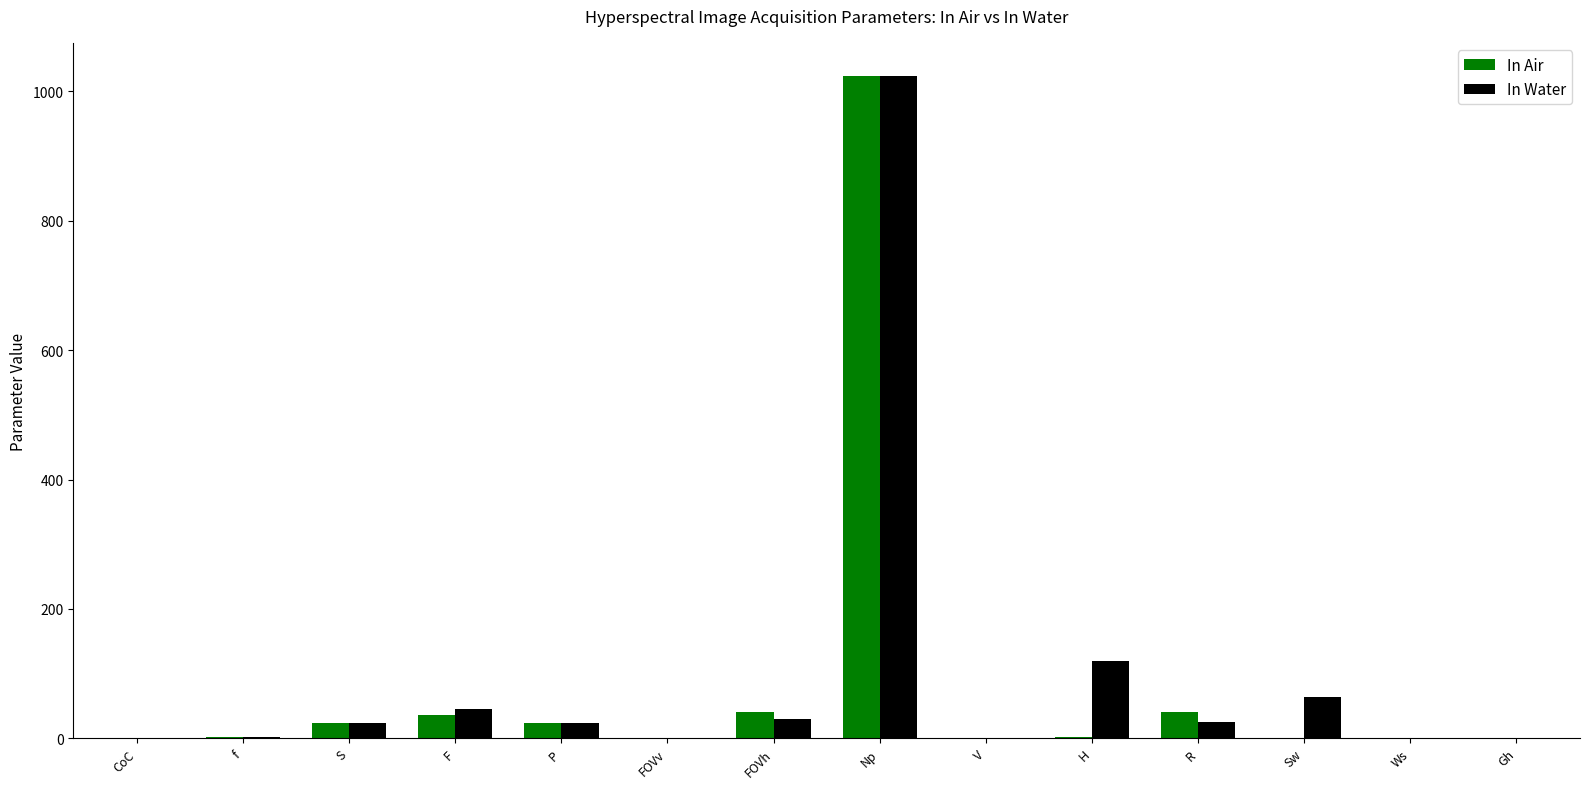

Count the number of categories in the chart.

14